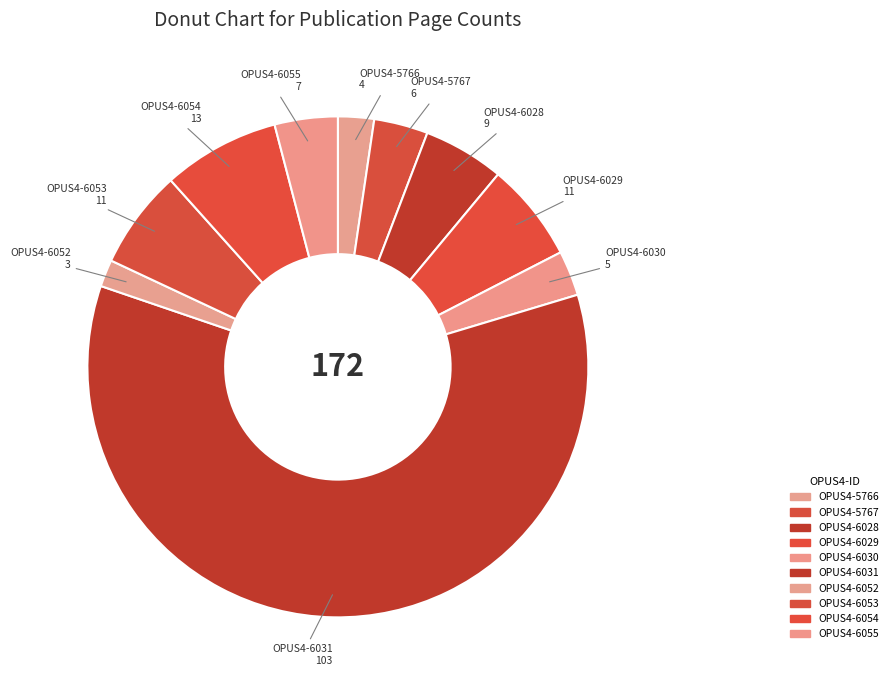

Is it true that OPUS4-5766 is 14% of the pie?

False